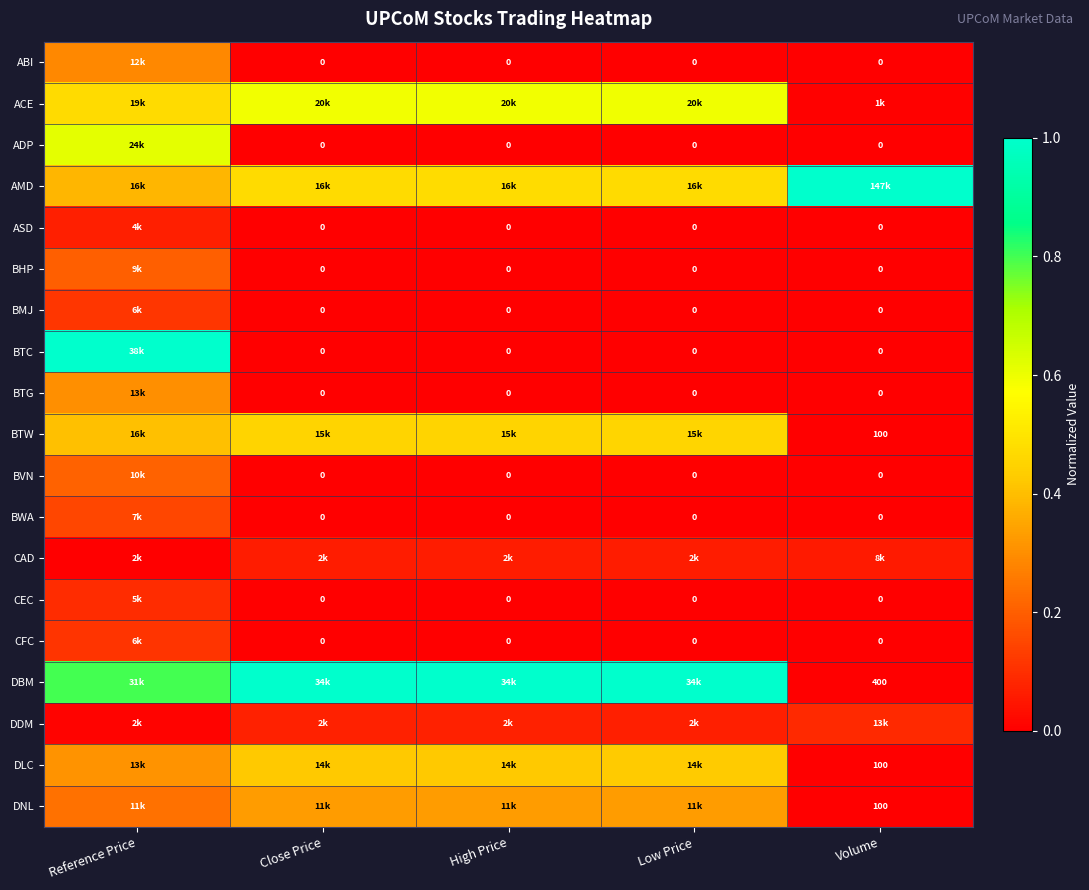

Is it true that ABI equals -0.1 at Close Price?

False